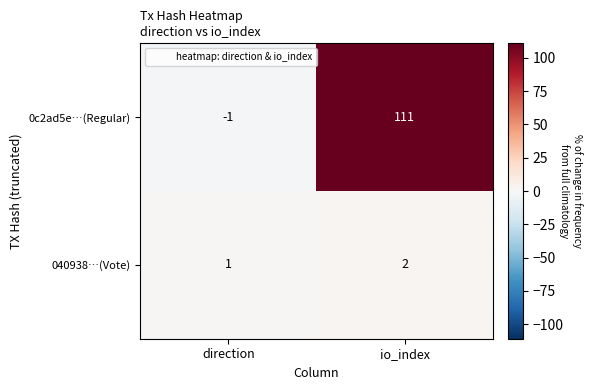

Reading left to right, transcribe all the data shown in this chart.

0c2ad5e…(Regular): direction=-1	io_index=111
040938…(Vote): direction=1	io_index=2